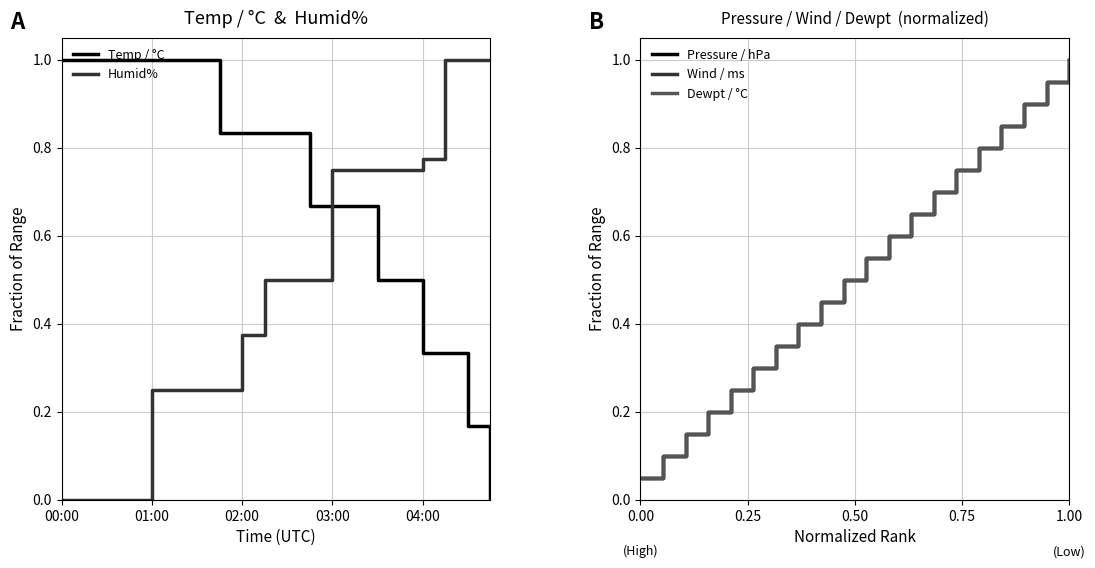

Does the chart have visible grid lines?

Yes